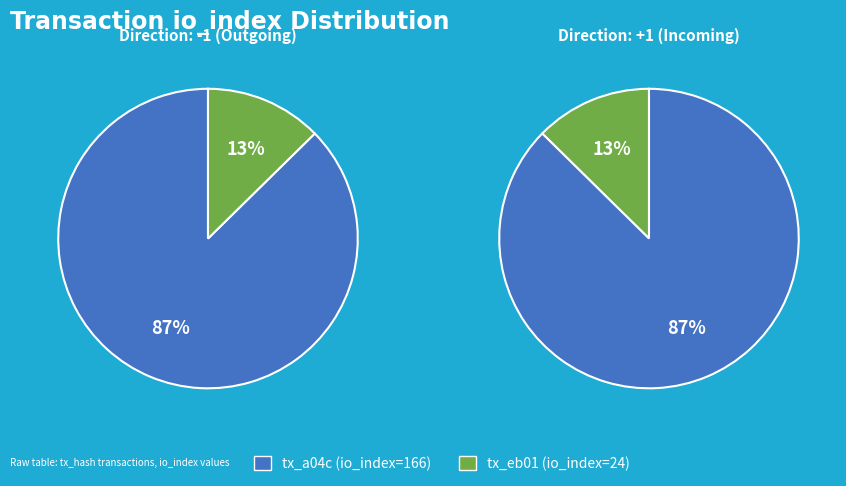

Is io_index the majority of the pie?

Yes